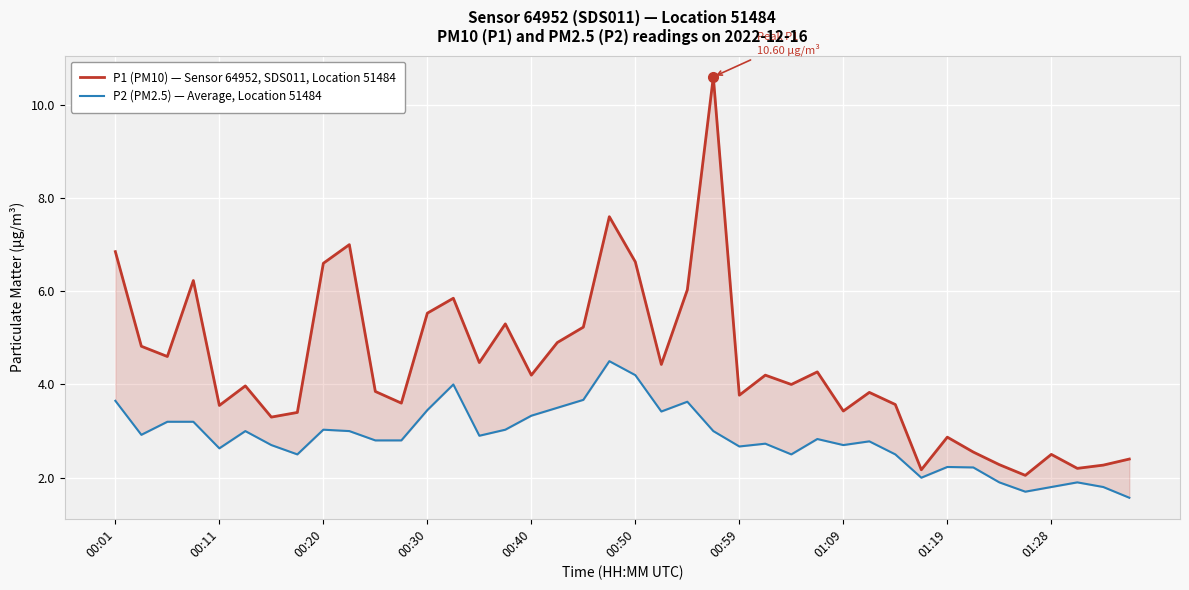

What is the difference between the maximum and minimum values in the P2 (PM2.5) — Average, Location 51484 series?

2.9